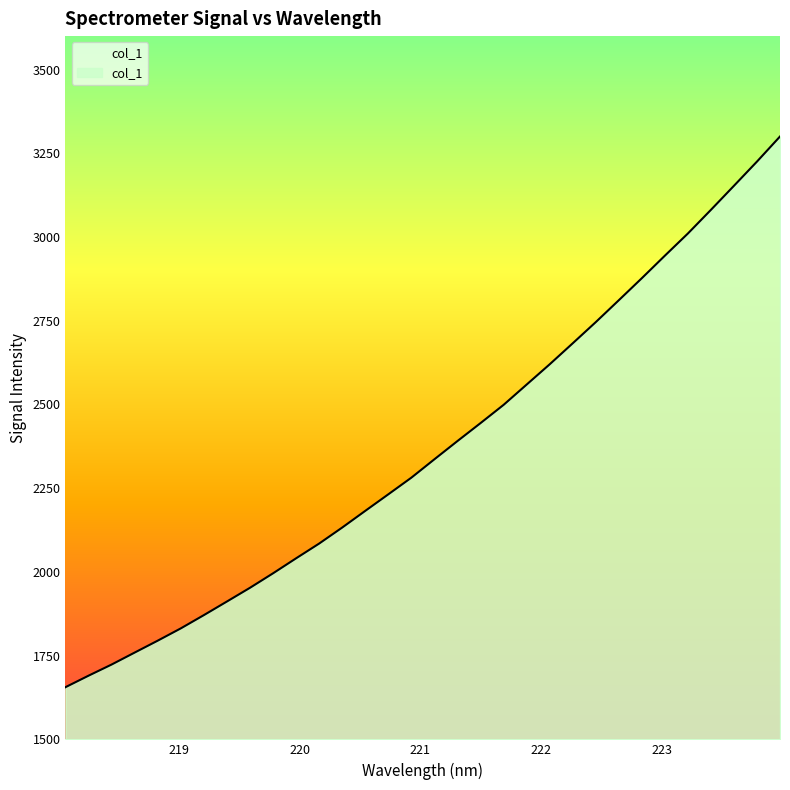

What is the smallest value displayed?

1655.7